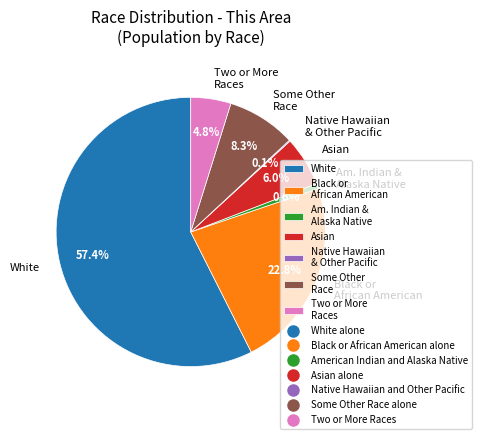

Which category has the biggest portion of the pie?

White